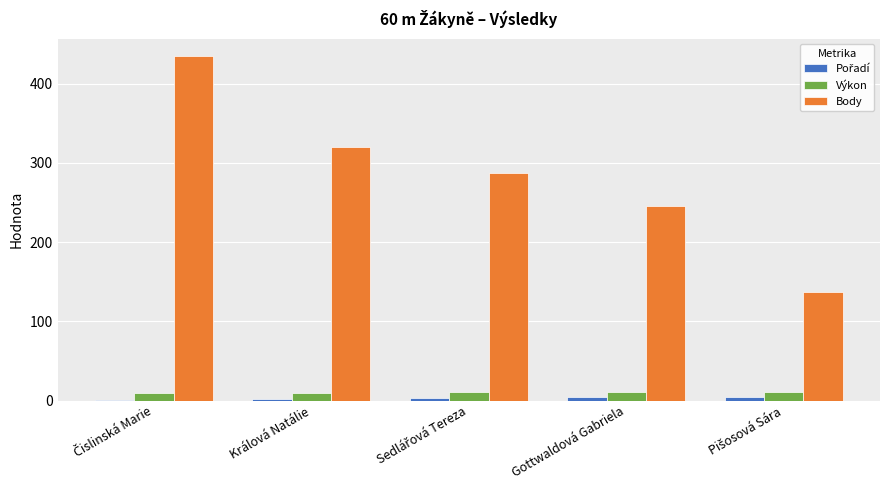

What is the spread (max minus min) of values at Králová Natálie?

318.0